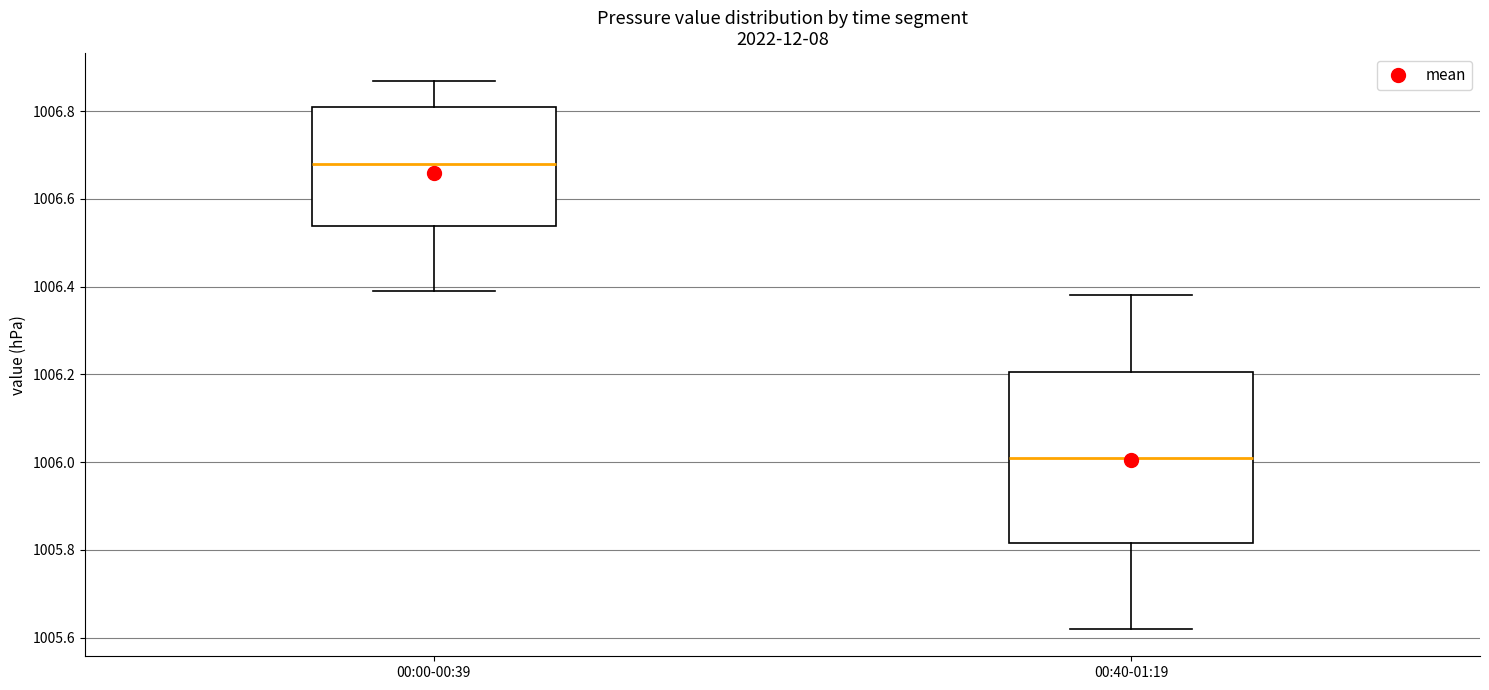

Reading left to right, transcribe this box plot: for each box, give where its median line is, the range the box spans, and where its two whiskers end, as read against the y-axis. The values are not printed on the chart, so give them approximately, as read against the axis.

00:00-00:39: median 1006.68, box 1006.54 to 1006.82, whiskers 1006.40 to 1006.88
00:40-01:19: median 1006.02, box 1005.82 to 1006.20, whiskers 1005.62 to 1006.38